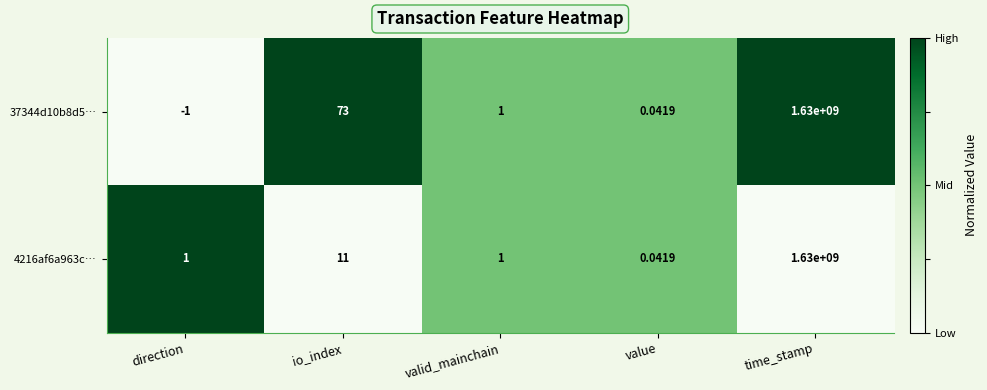

At which category is the sum across all series the highest?

time_stamp